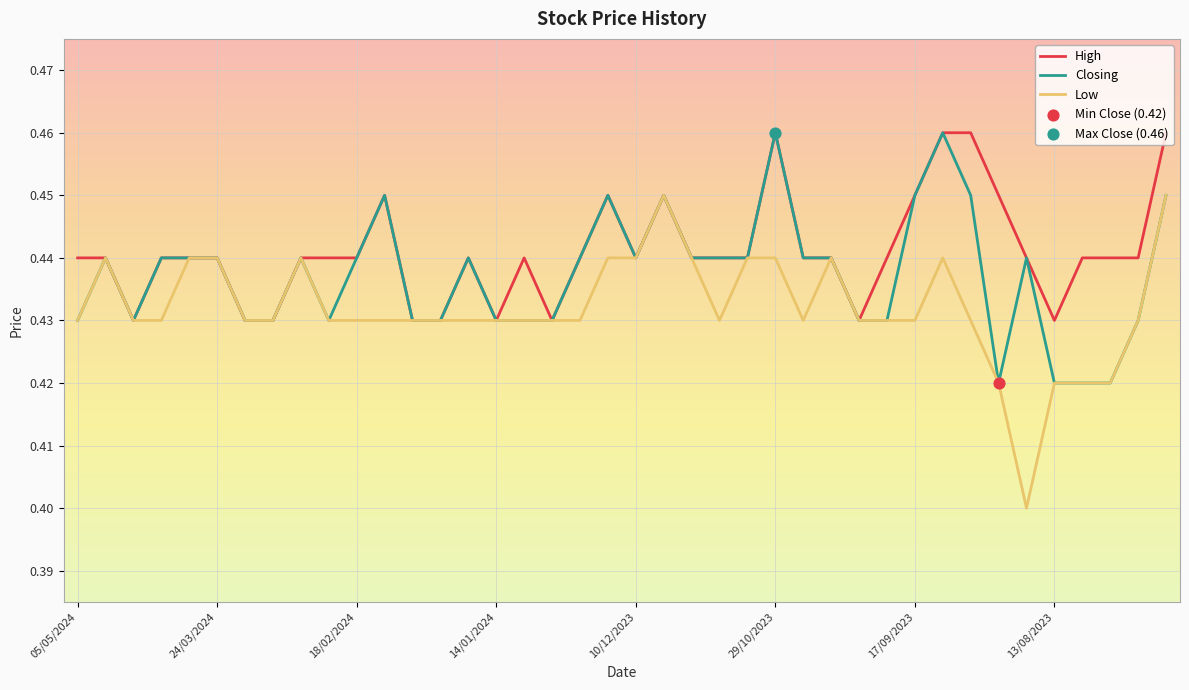

List the series in order of their overall mean, lowest first.

Low, Closing, High